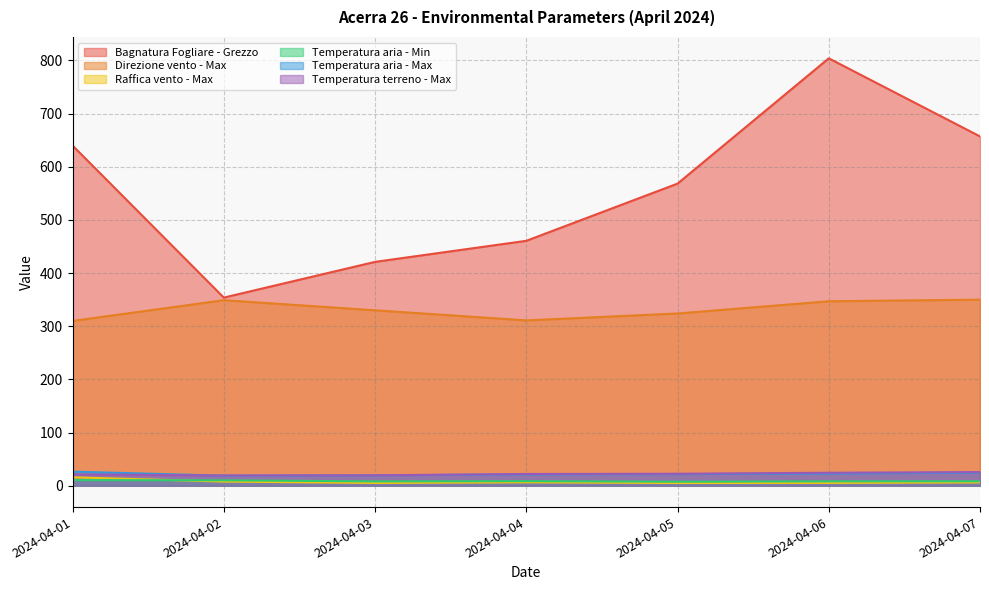

Reading left to right, what are all the values shown in this chart?

Bagnatura Fogliare - Grezzo: 2024-04-01=639.8	2024-04-02=353.9	2024-04-03=421.1	2024-04-04=460.7	2024-04-05=568.3	2024-04-06=804.0	2024-04-07=657.1
Direzione vento - Max: 2024-04-01=310.0	2024-04-02=349.0	2024-04-03=330.0	2024-04-04=311.0	2024-04-05=324.0	2024-04-06=347.0	2024-04-07=350.0
Raffica vento - Max: 2024-04-01=15.8	2024-04-02=7.8	2024-04-03=5.2	2024-04-04=6.4	2024-04-05=5.1	2024-04-06=5.3	2024-04-07=6.2
Temperatura aria - Min: 2024-04-01=10.6	2024-04-02=10.2	2024-04-03=8.1	2024-04-04=8.6	2024-04-05=7.5	2024-04-06=8.2	2024-04-07=8.4
Temperatura aria - Max: 2024-04-01=26.5	2024-04-02=18.9	2024-04-03=19.5	2024-04-04=21.3	2024-04-05=21.8	2024-04-06=22.9	2024-04-07=24.6
Temperatura terreno - Max: 2024-04-01=21.4	2024-04-02=19.3	2024-04-03=19.6	2024-04-04=22.1	2024-04-05=22.5	2024-04-06=24.4	2024-04-07=25.7